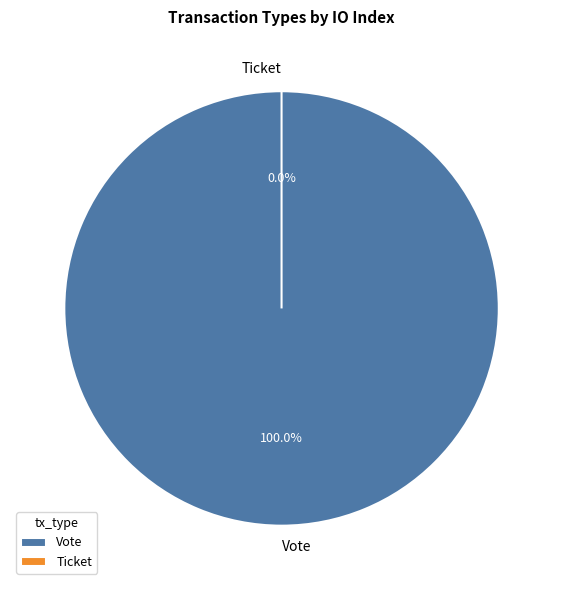

Does Vote account for over 50% of the chart?

Yes